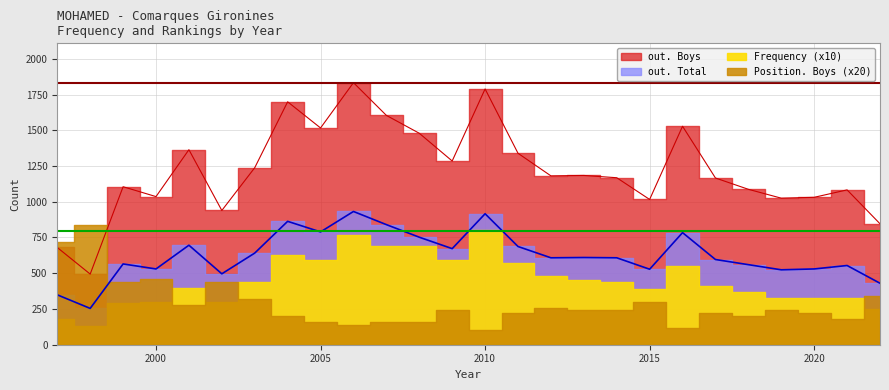

What is the greatest value displayed?

1833